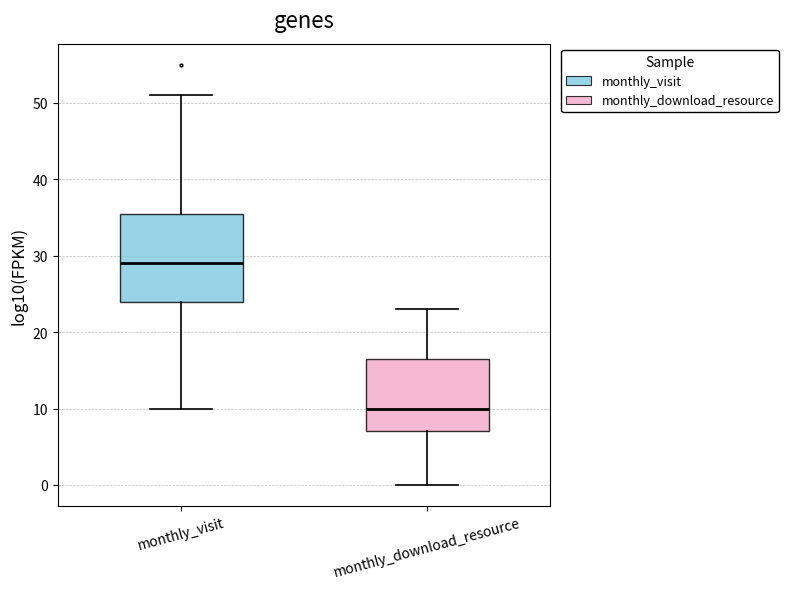

Where does the upper whisker of the box for monthly_visit end on the y-axis? The values are not printed on the chart, so give them approximately, as read against the axis.

51